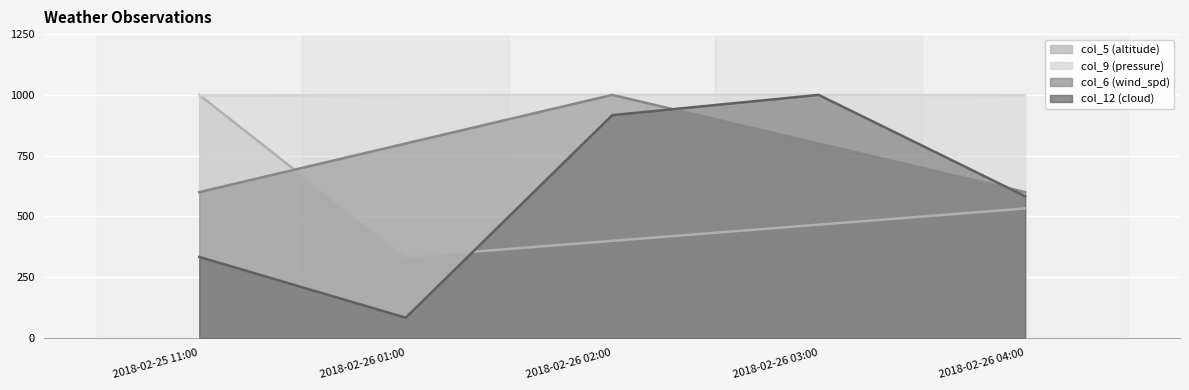

Reading right to left, extract all data points from this chart.

col_5 (altitude): 532.7	466.1	399.6	333.0	1000.0
col_9 (pressure): 999.1	999.8	1000.0	999.3	997.8
col_6 (wind_spd): 600.0	800.0	1000.0	800.0	600.0
col_12 (cloud): 583.3	1000.0	916.7	83.3	333.3